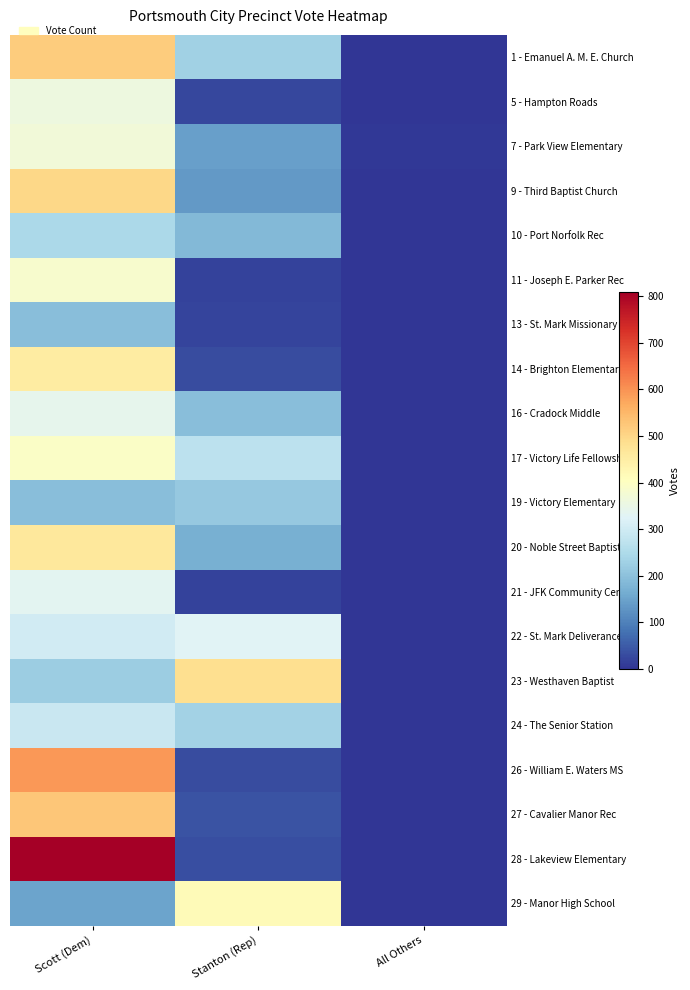

What is the total value across all series at Scott (Dem)?

7643